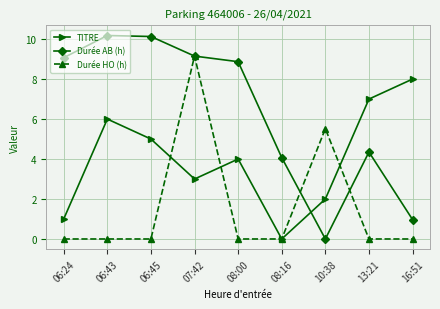

Rank the series by their average value, from highest to lowest.

Durée AB (h), TITRE, Durée HO (h)